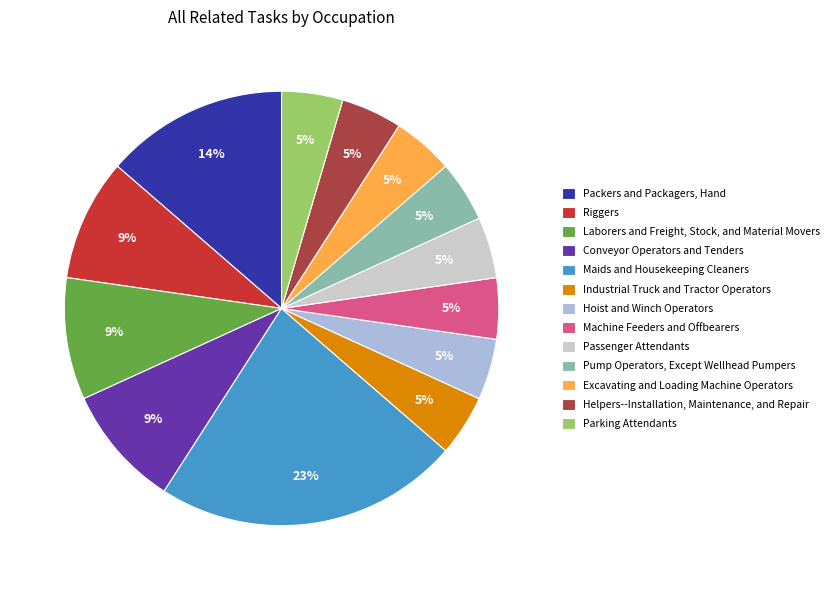

Does any single category account for the majority?

No